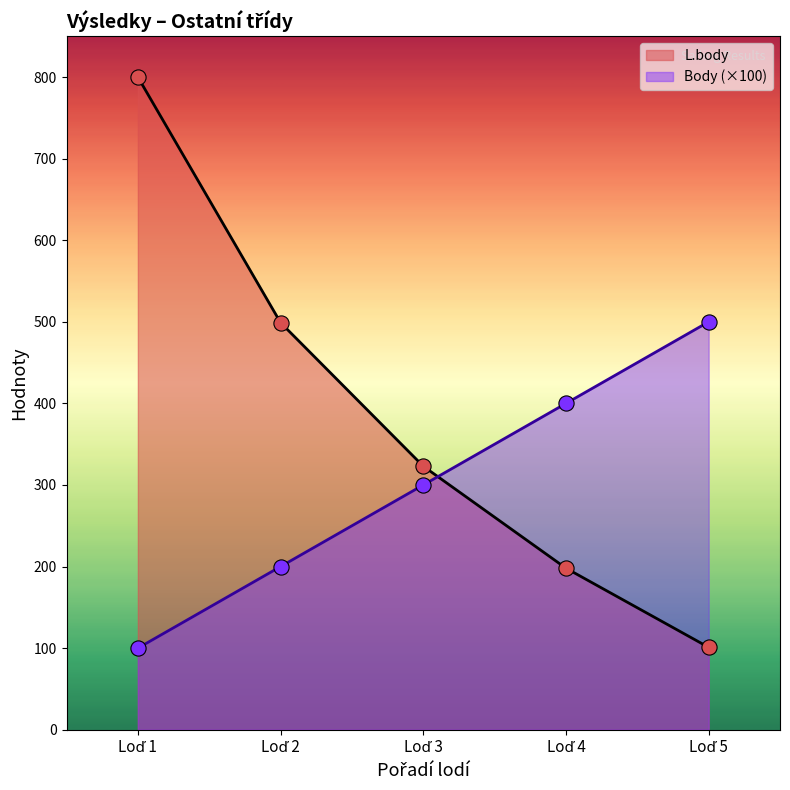

Which series has the largest total across all categories?

L.body